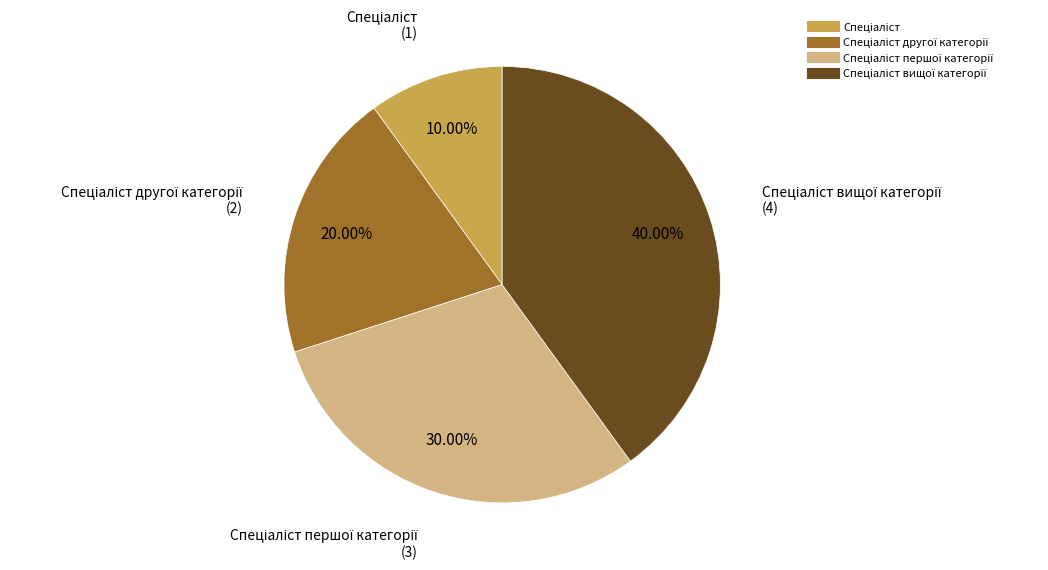

Is there a majority slice in this chart?

No